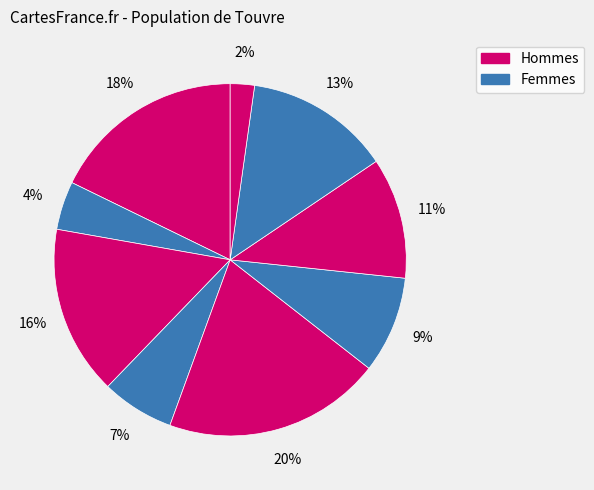

How many segments does this pie chart have?

9